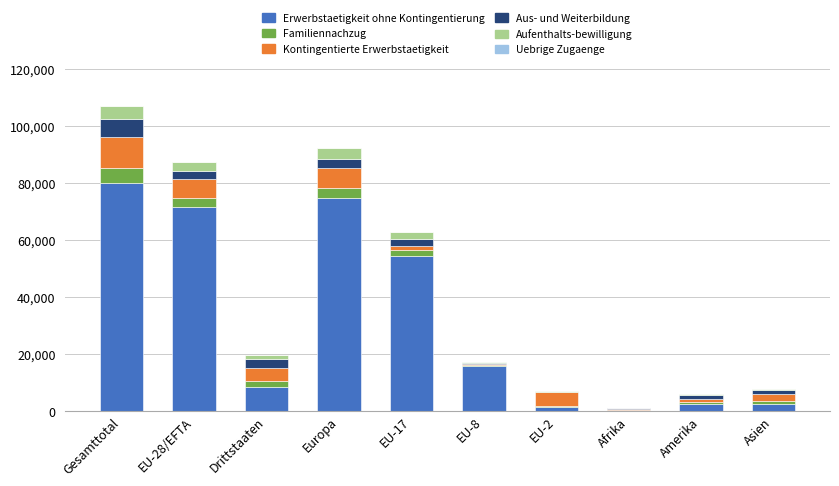

At which label is Erwerbstaetigkeit ohne Kontingentierung closest to 40153?

EU-17